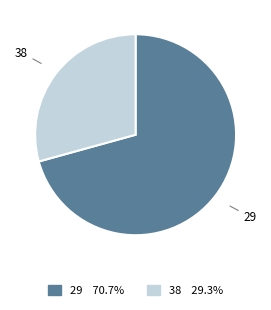

Rank the categories by value from highest to lowest.

29, 38